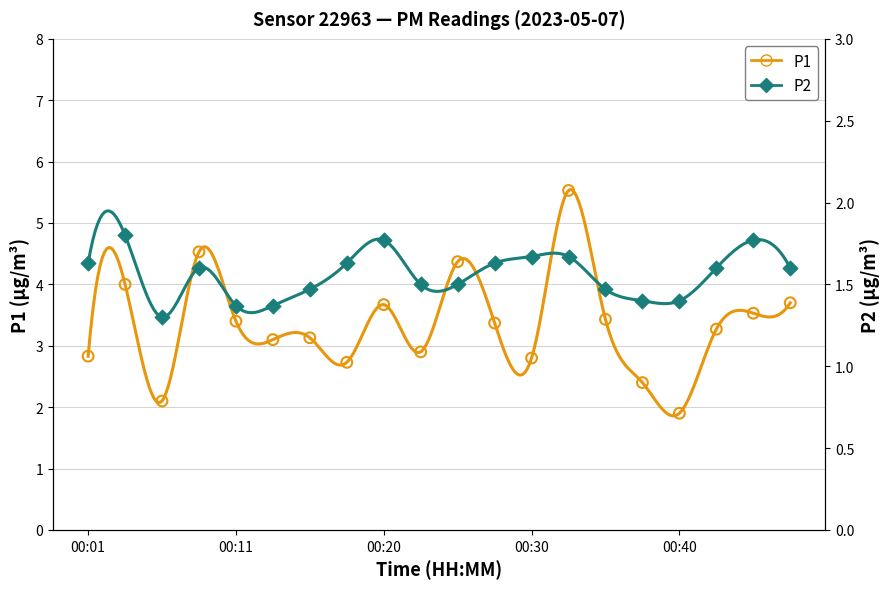

What are all the series names shown in the legend?

P1, P2